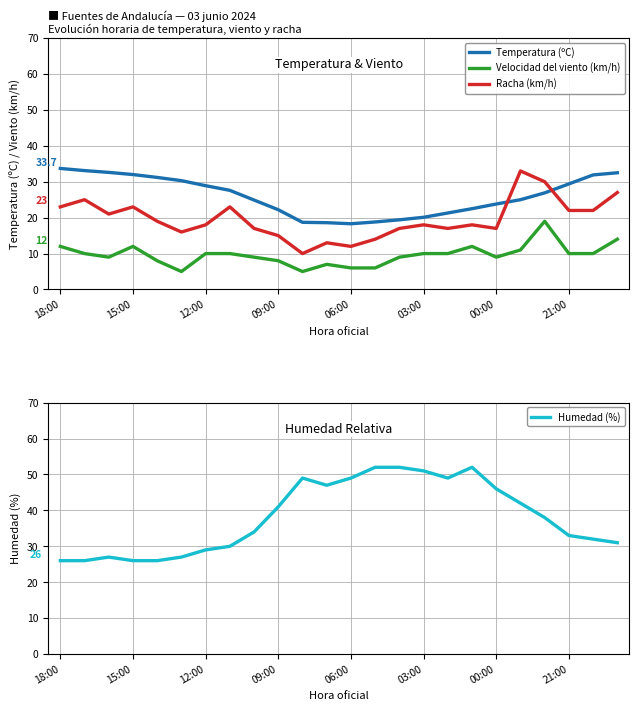

What is the average value of the Temperatura (ºC) series?

26.0